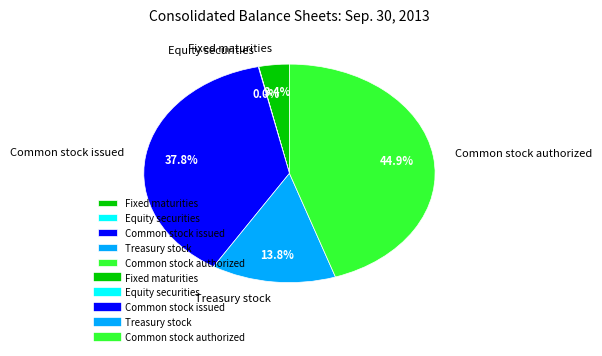

What is the largest slice in the pie chart?

Common stock authorized